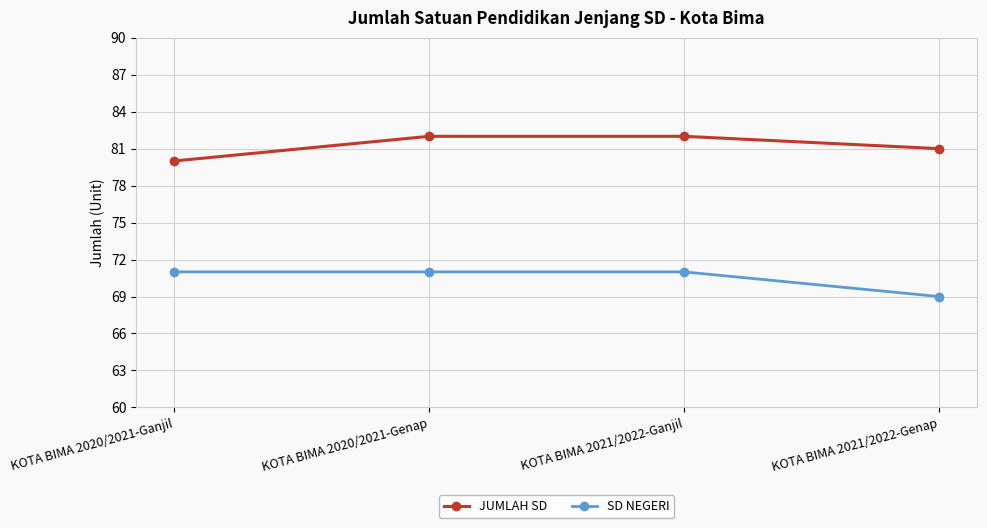

What is the approximate value of SD NEGERI at KOTA BIMA 2020/2021-Genap?

71